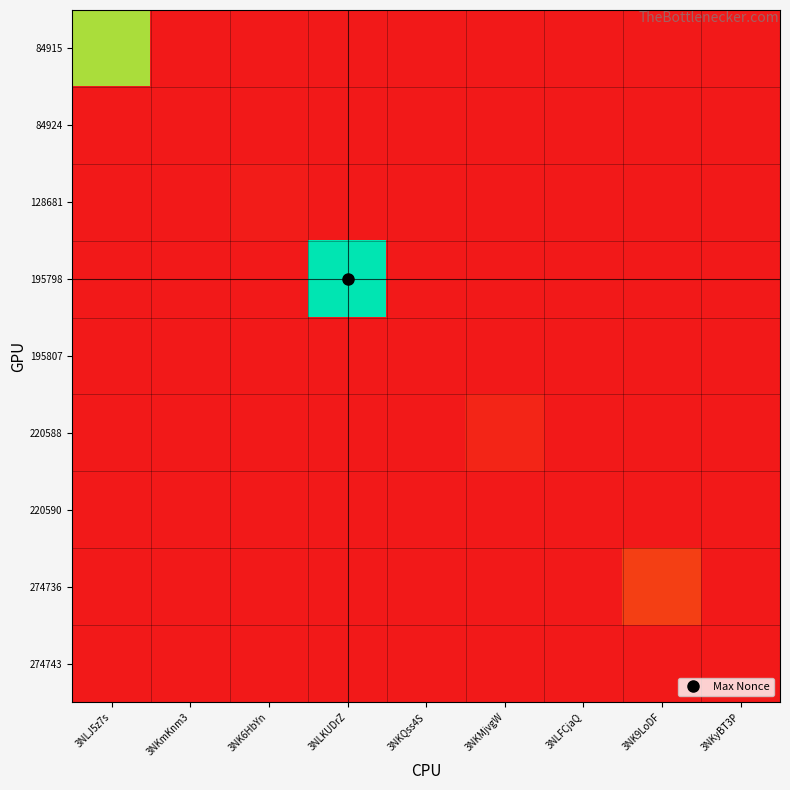

Which series has the largest range (max minus min)?

195798